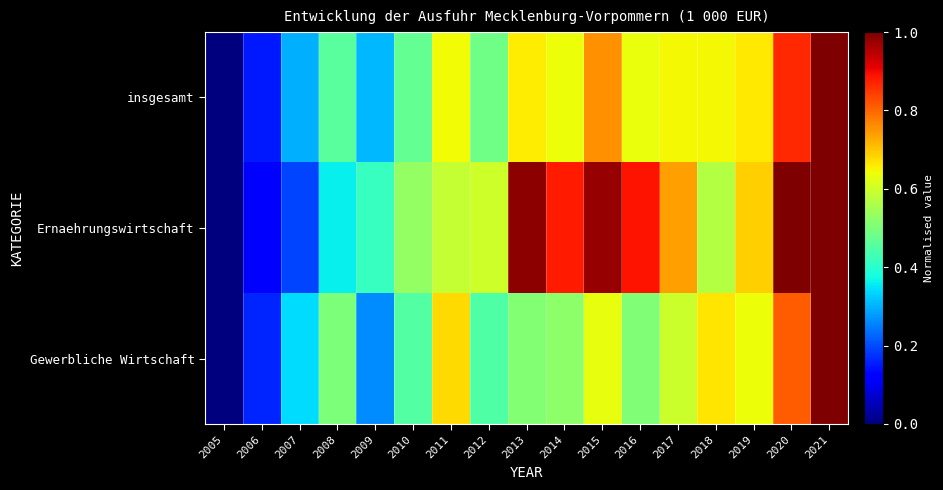

Rank the series by their average value, from highest to lowest.

Ernaehrungswirtschaft, insgesamt, Gewerbliche Wirtschaft